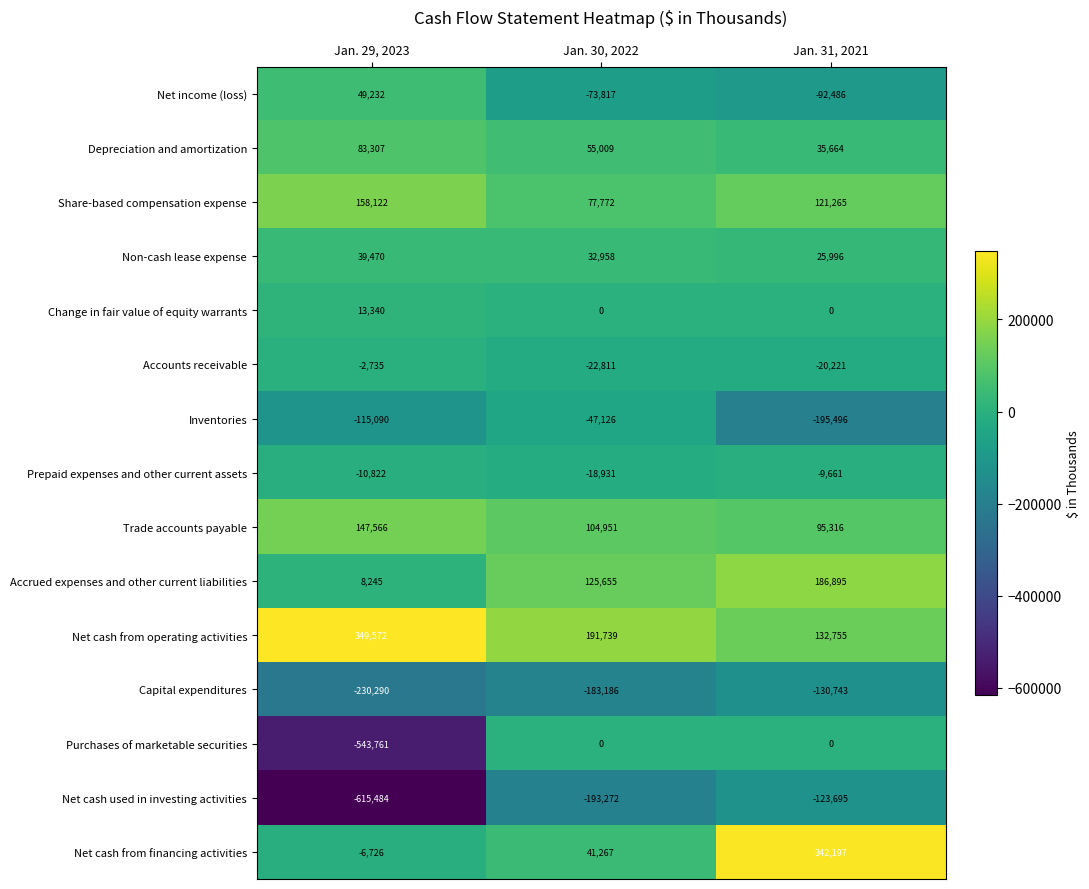

Is the value of Prepaid expenses and other current assets at Jan. 30, 2022 greater than the value of Change in fair value of equity warrants at Jan. 31, 2021?

No